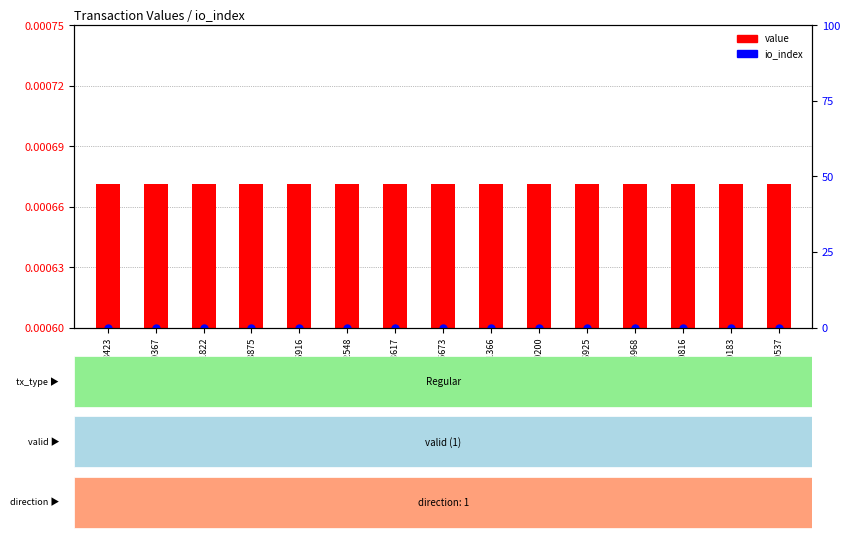

At how many categories does at least one series exceed 0?

15